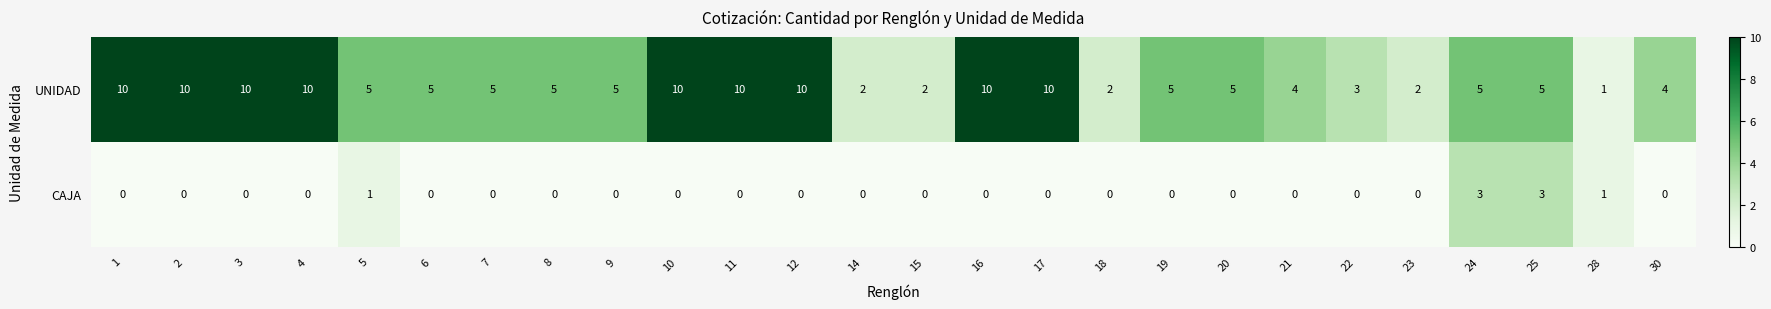

What is the difference between the UNIDAD values at 14 and 3?

8